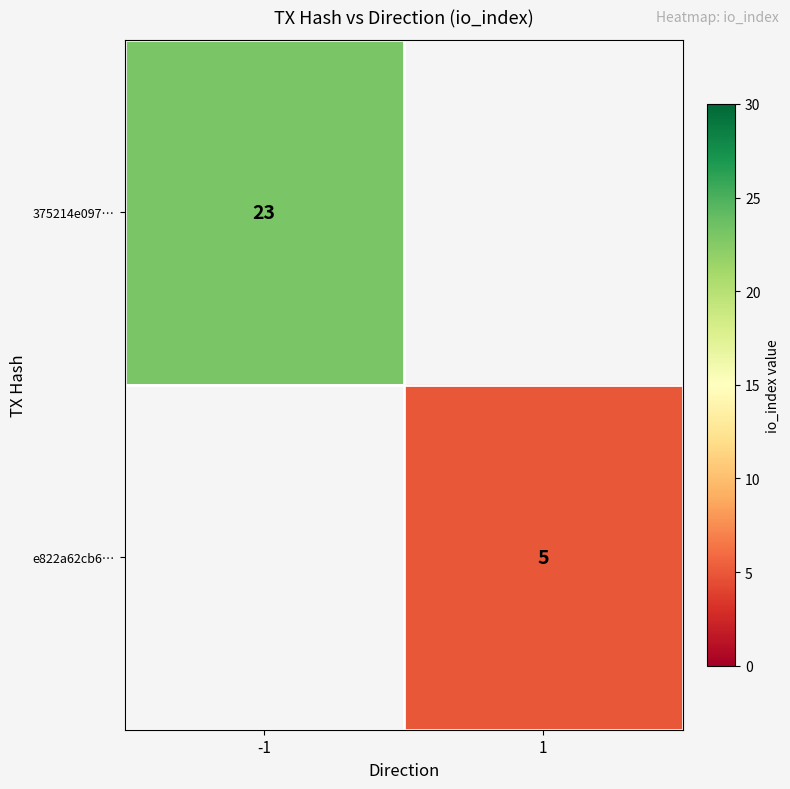

The value of e822a62cb6… at 1 is 2. True or false?

False